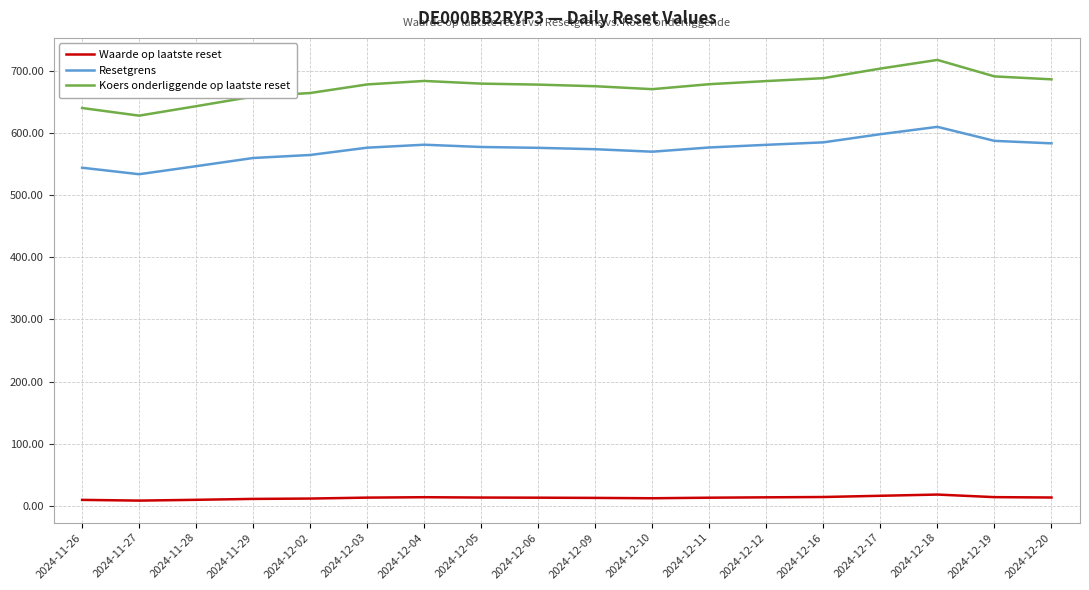

The value of Koers onderliggende op laatste reset at 2024-12-19 is 364.9. True or false?

False